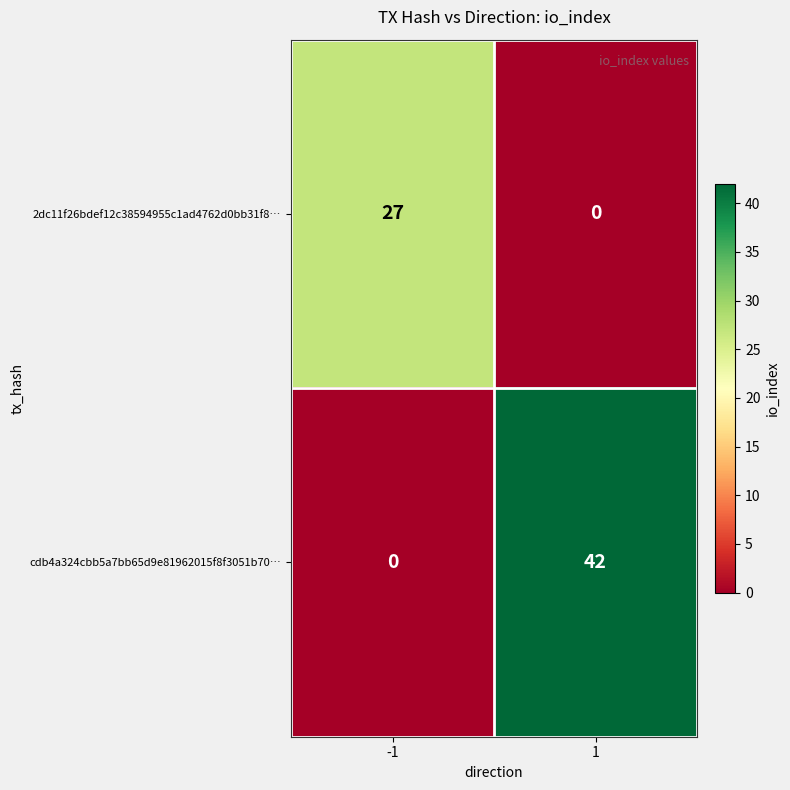

What is the sum of the cdb4a324cbb5a7bb65d9e81962015f8f3051b70… values at -1 and 1?

42